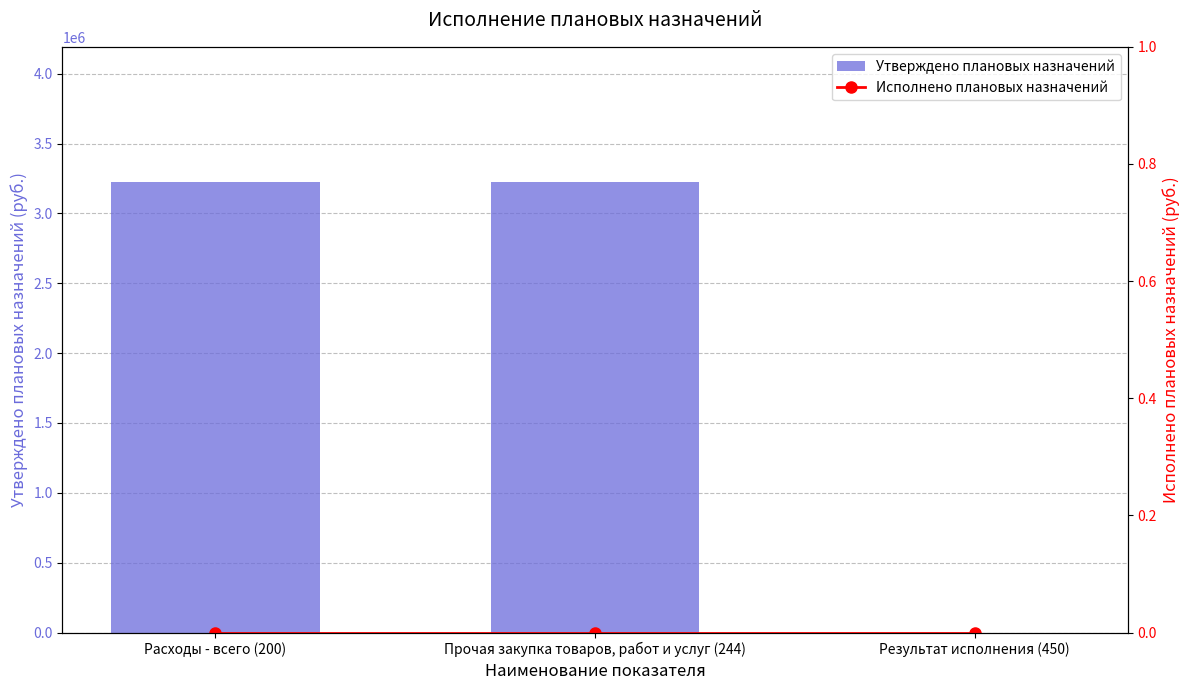

At which category is the sum across all series the highest?

Расходы - всего (200)